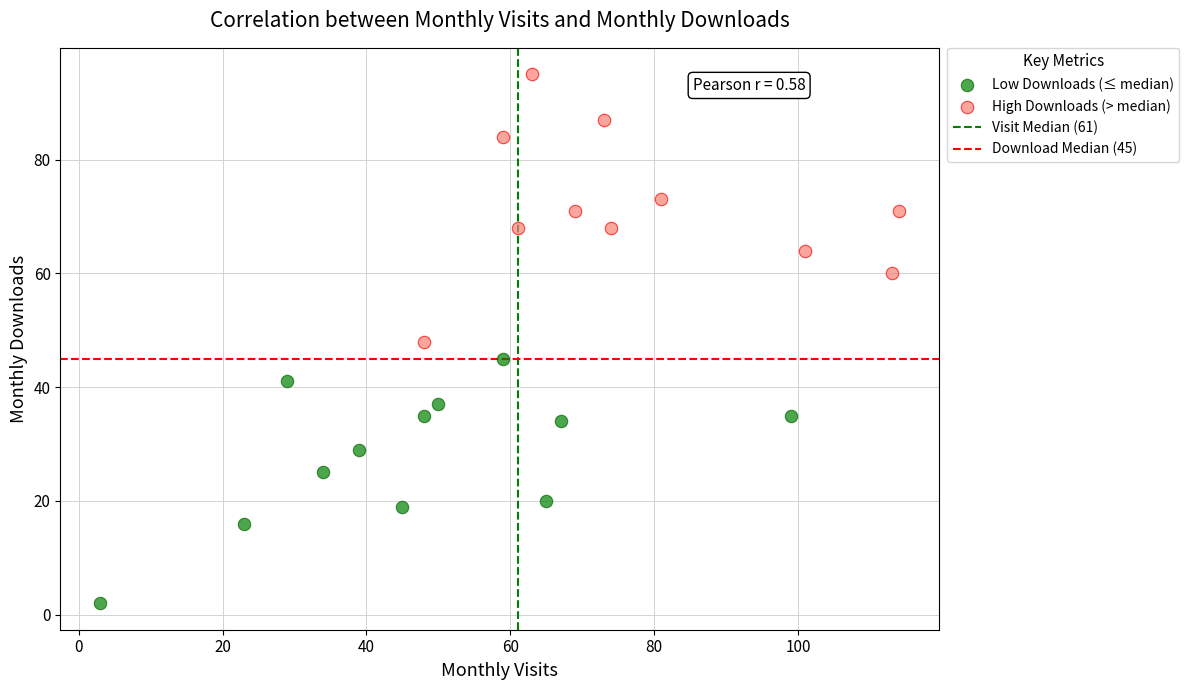

Which series contains the highest Y value?

High Downloads (> median)